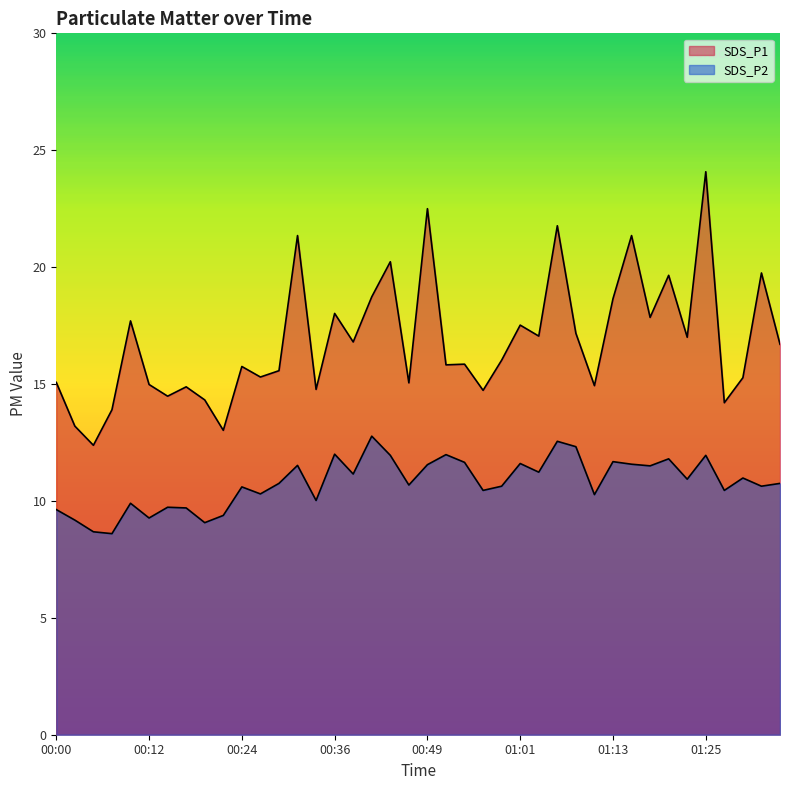

What is the difference between the maximum and second lowest values in the SDS_P2 series?

4.1